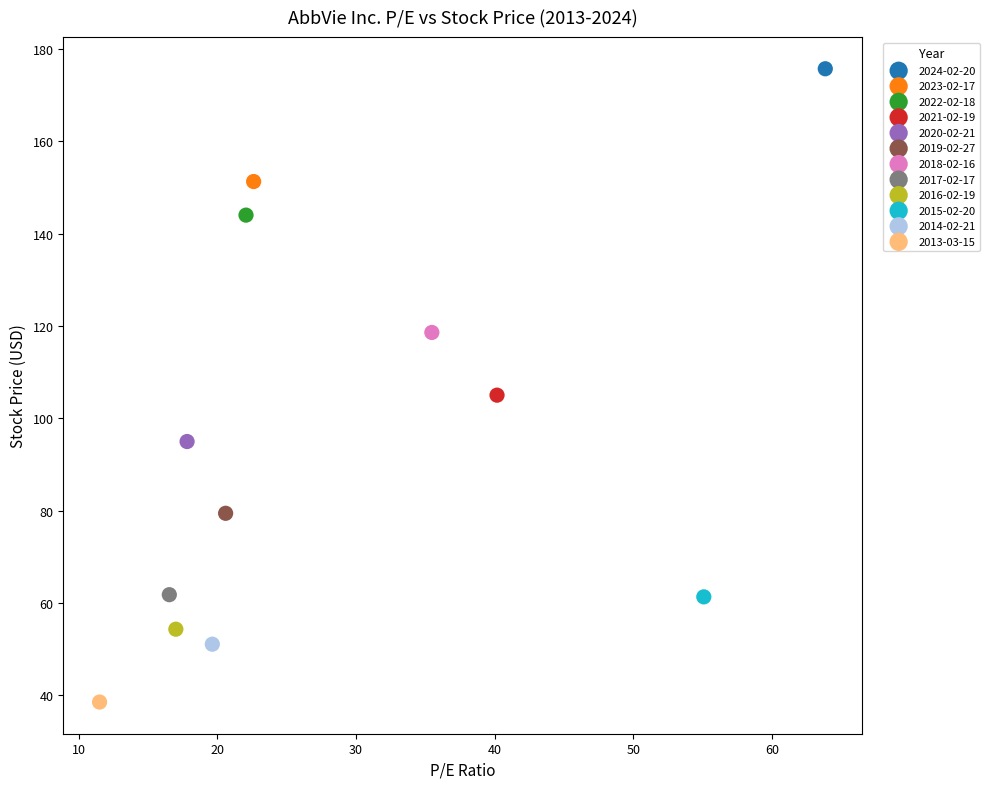

Which series contains the lowest Y value?

2013-03-15